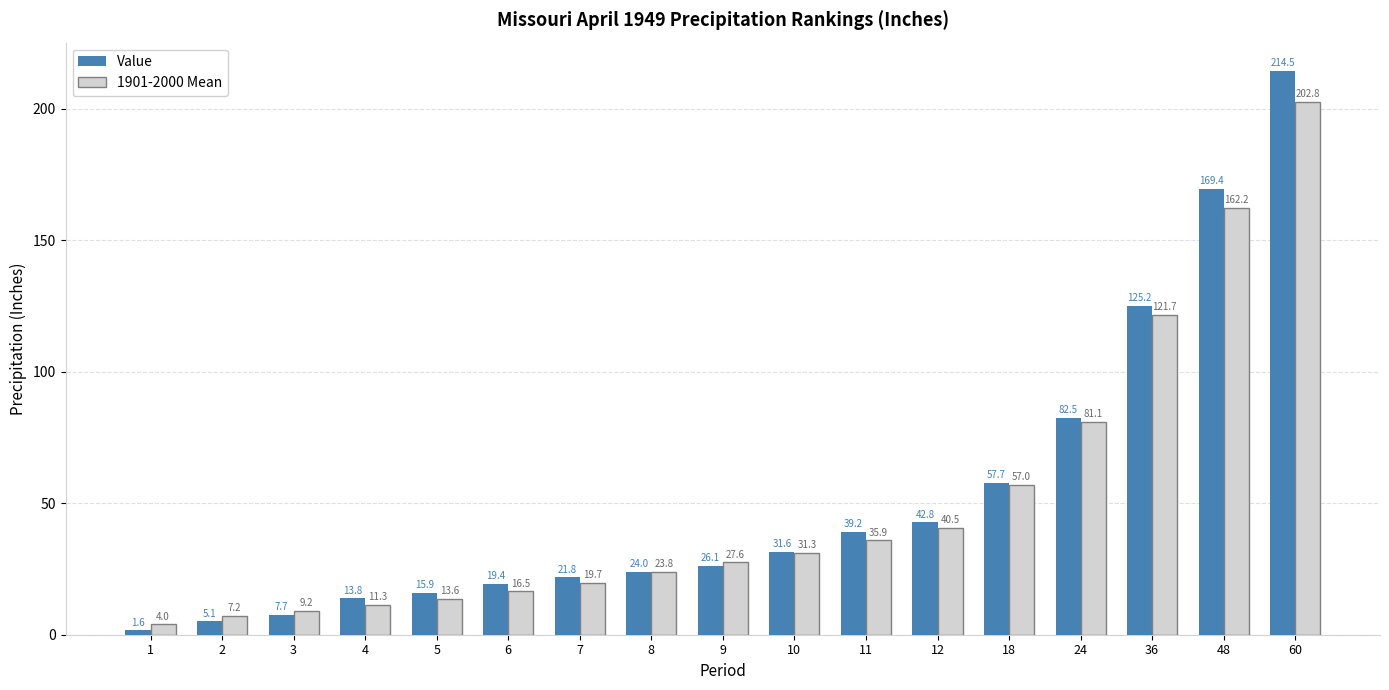

Does the chart contain stacked bars?

No